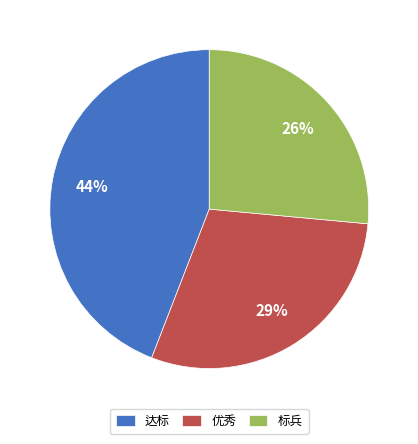

True or false: 达标 accounts for 44% of the total.

True